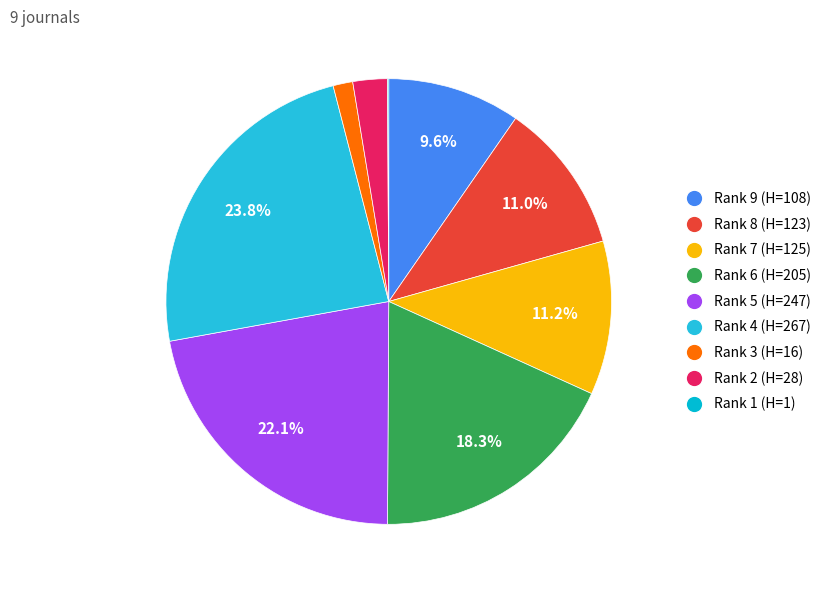

The Rank 8 (H=123) slice represents 11% of the pie. True or false?

True